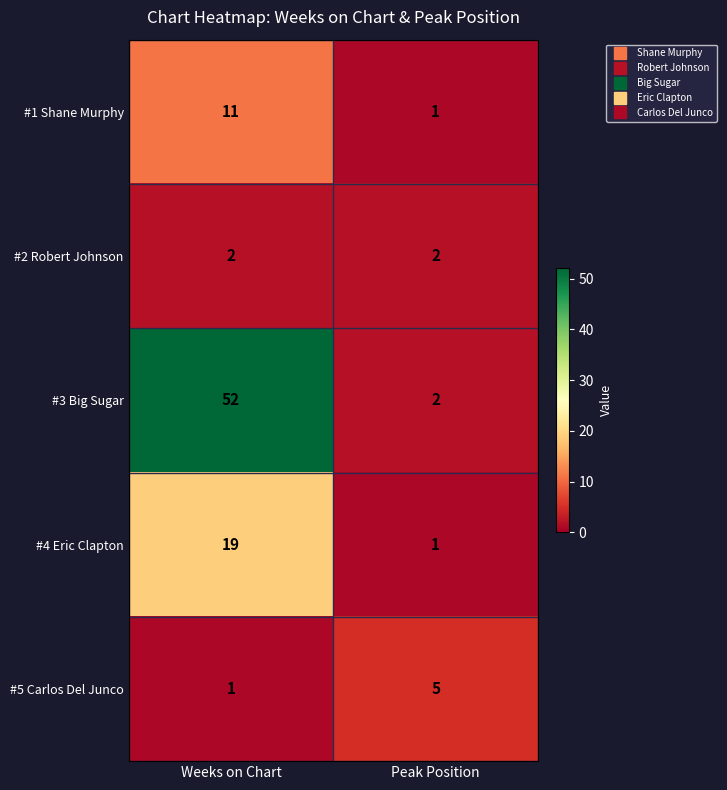

What is the greatest value displayed?

52